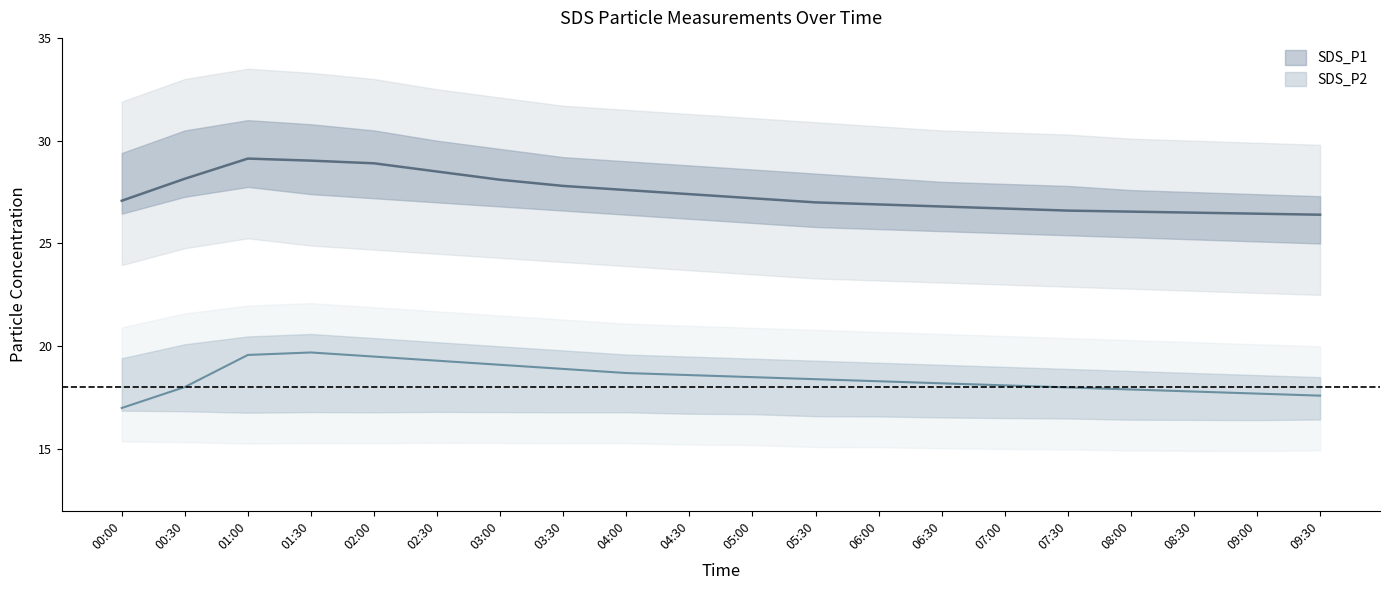

True or false: SDS_P1_upper has a value of 18.7 at 05:00.

False